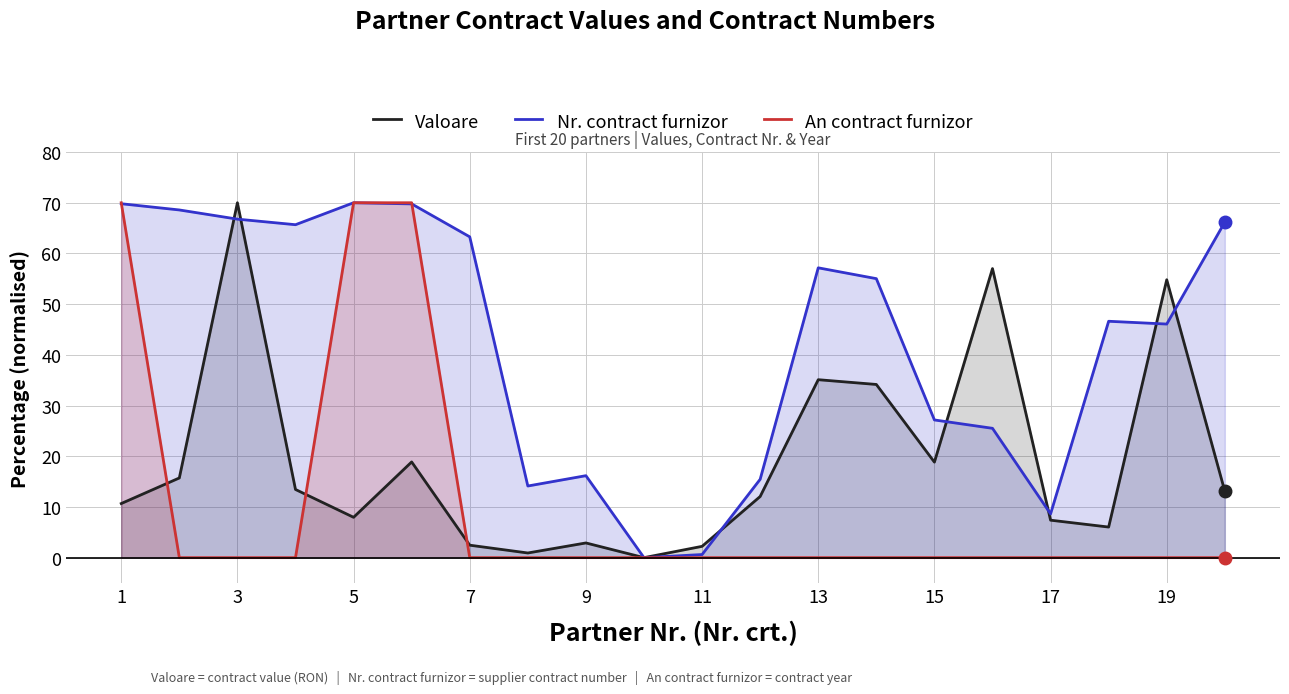

List the series in order of their overall mean, highest first.

Nr. contract furnizor, Valoare, An contract furnizor